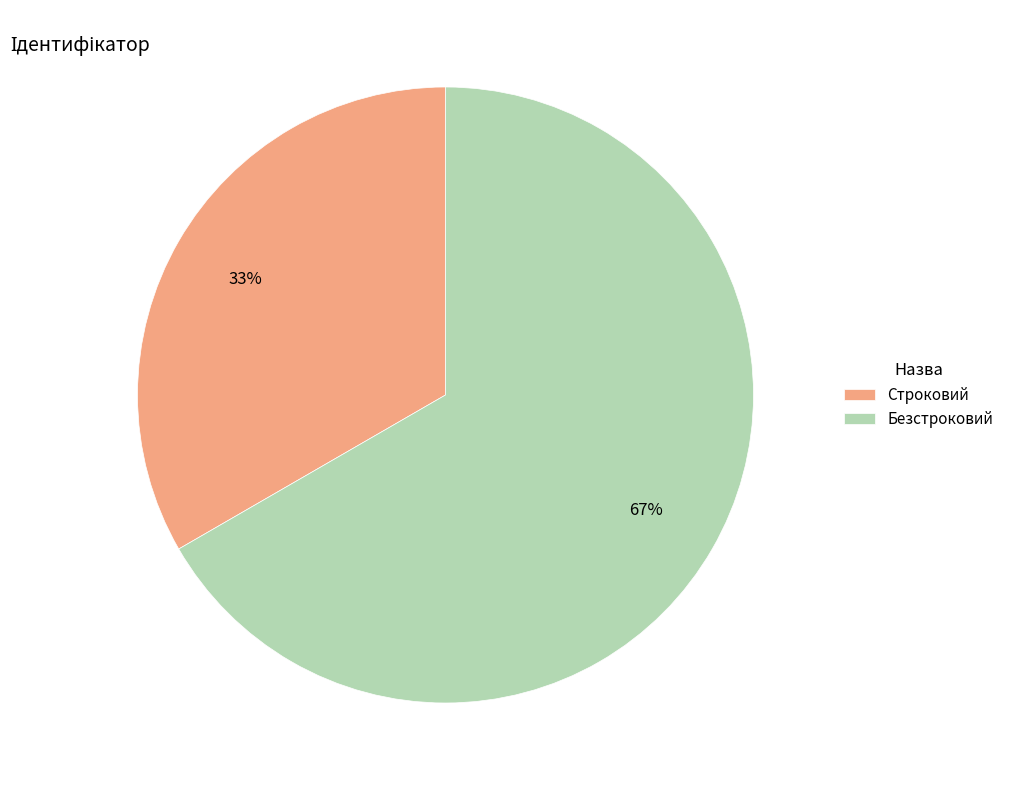

How many segments does this pie chart have?

2